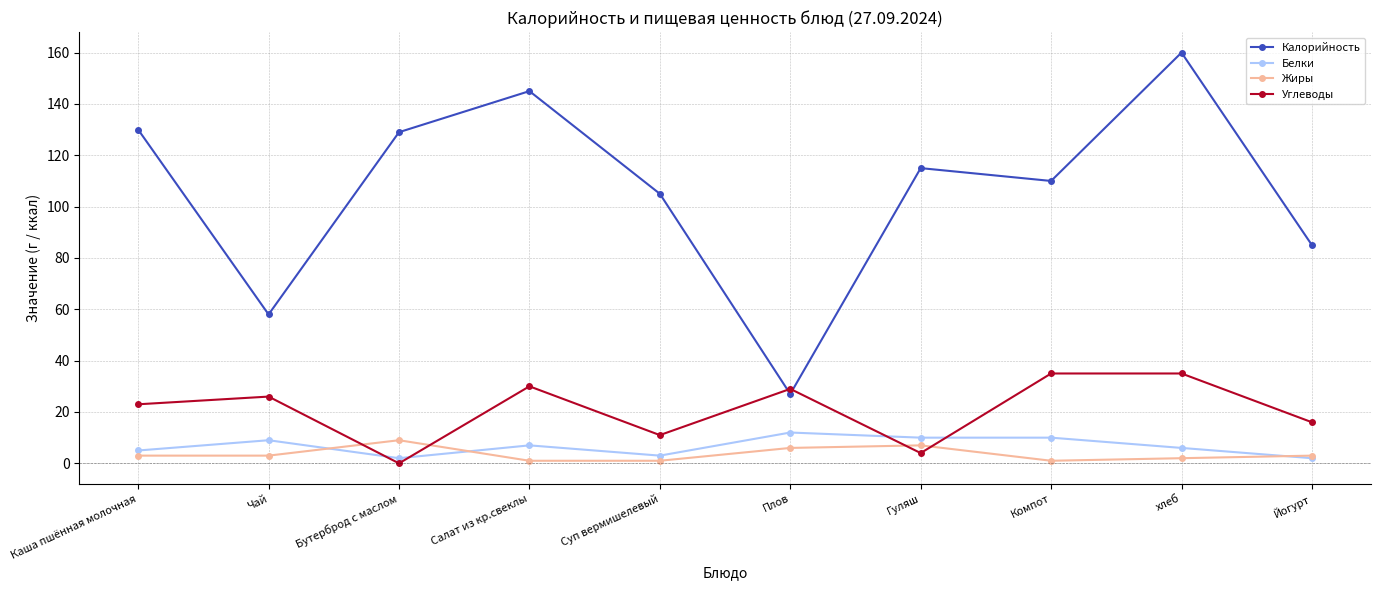

Which series has the largest total across all categories?

Калорийность